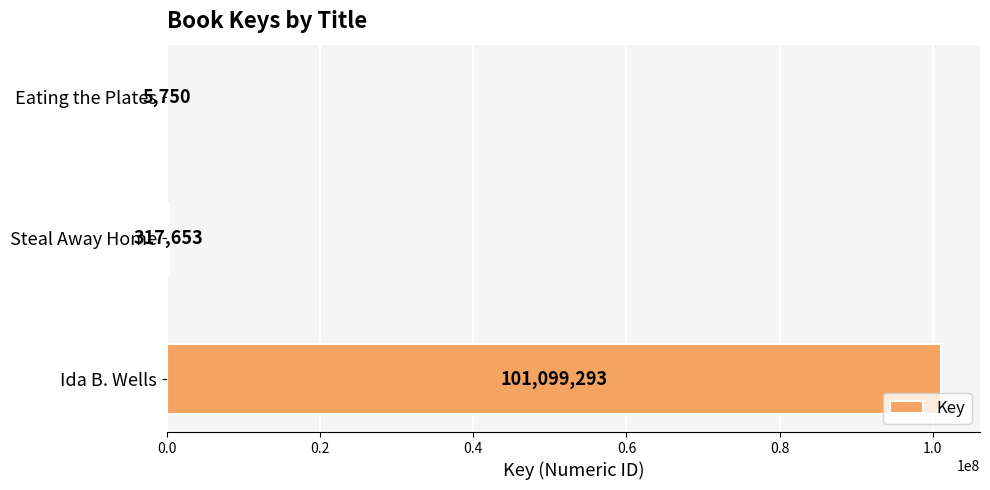

What is the sum of all values?

101422696